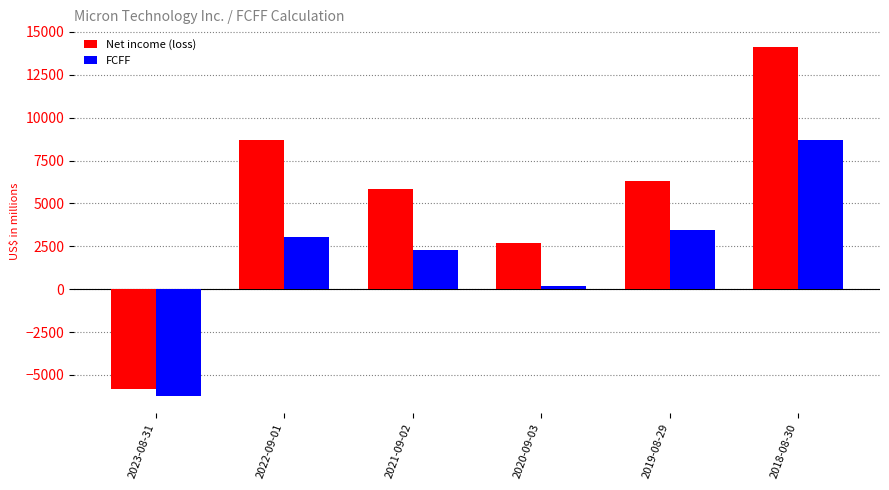

List the series in order of their peak value, highest first.

Net income (loss), FCFF